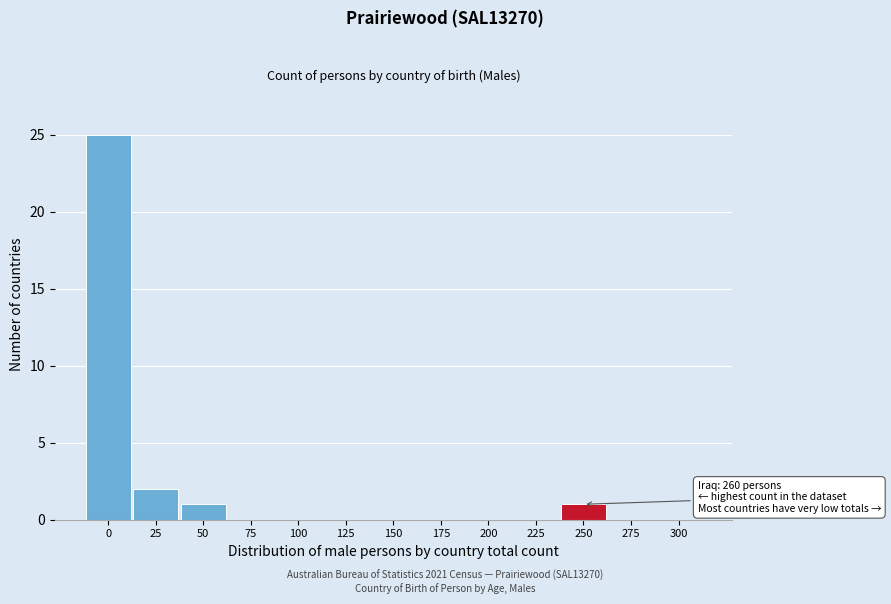

Reading left to right, what are all the values shown in this chart?

0=25	25=2	50=1	75=0	100=0	125=0	150=0	175=0	200=0	225=0	250=1	275=0	300=0